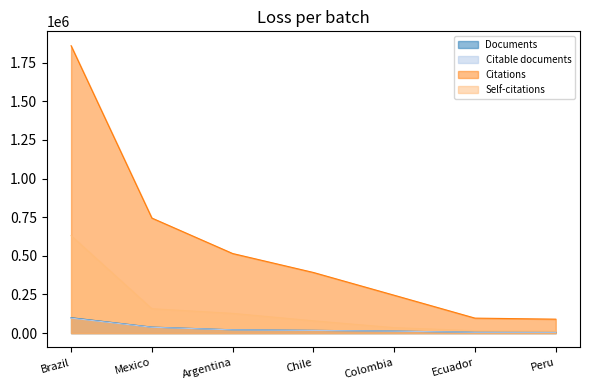

What is the difference between the second highest and minimum values in the Self-citations series?

144835